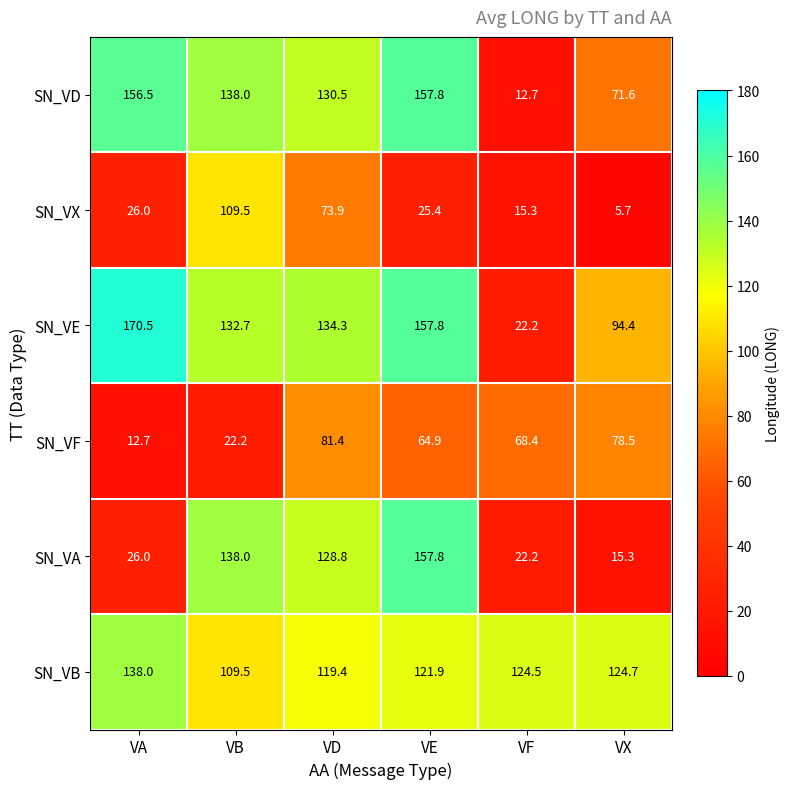

Is it true that SN_VA equals 15.3 at VX?

True